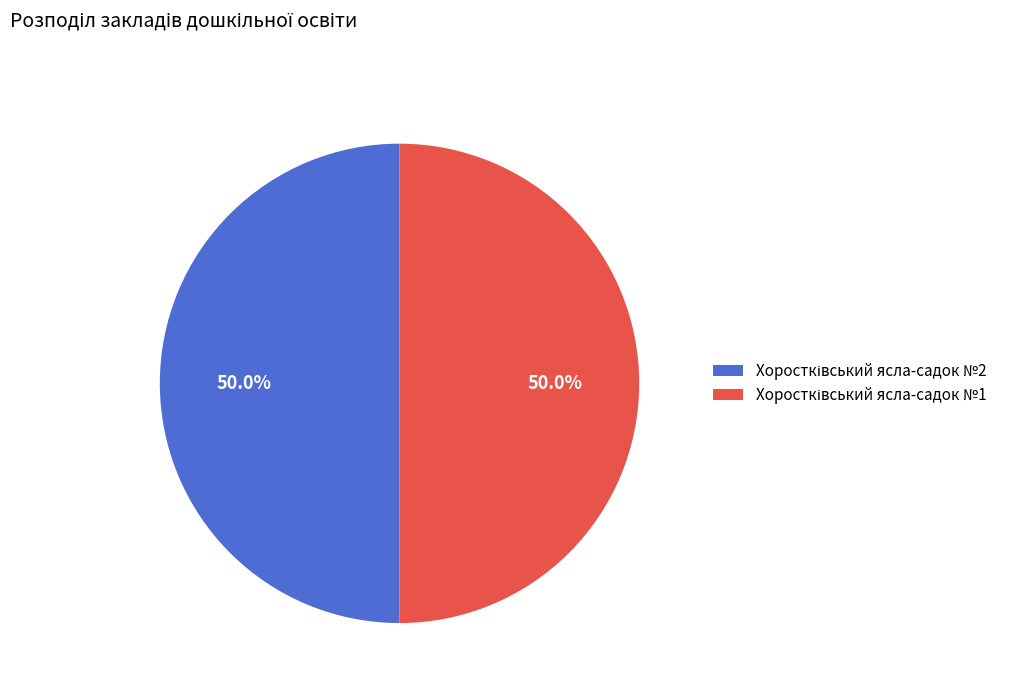

Which slice is the largest?

Хоростківський ясла-садок №2